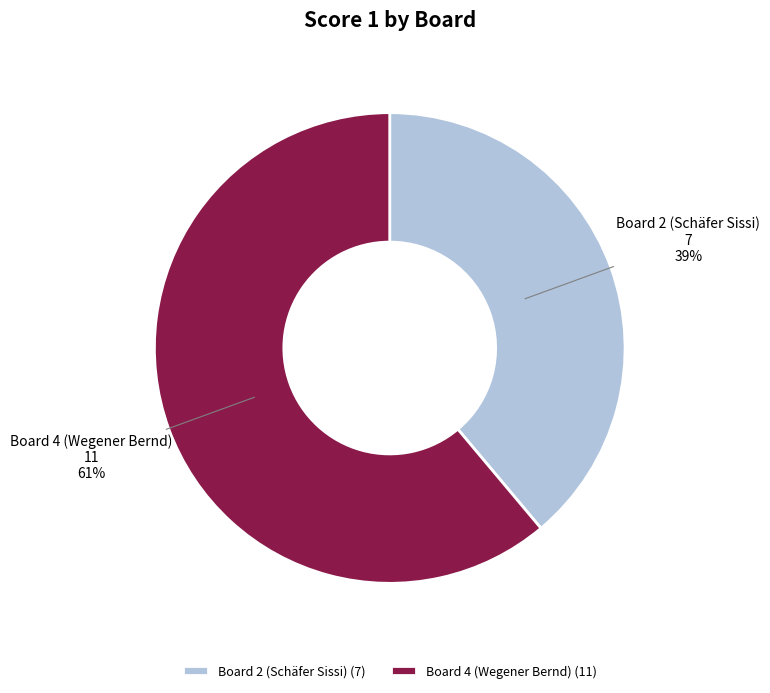

To the nearest percent, what percentage of the pie is Board 4 (Wegener Bernd)?

61%